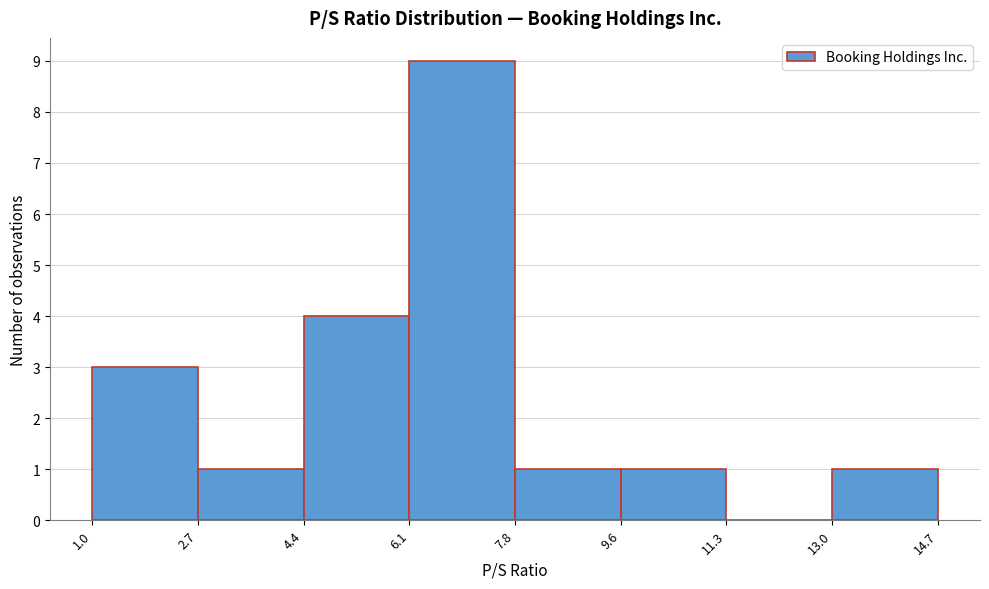

Reading left to right, transcribe this chart: for each bar, give the range it covers on the x-axis and its height. The values are not printed on the chart, so give them approximately, as read against the axis.

1.0 to 2.7: 3
2.7 to 4.4: 1
4.4 to 6.1: 4
6.1 to 7.8: 9
7.8 to 9.6: 1
9.6 to 11.3: 1
11.3 to 13.0: 0
13.0 to 14.7: 1